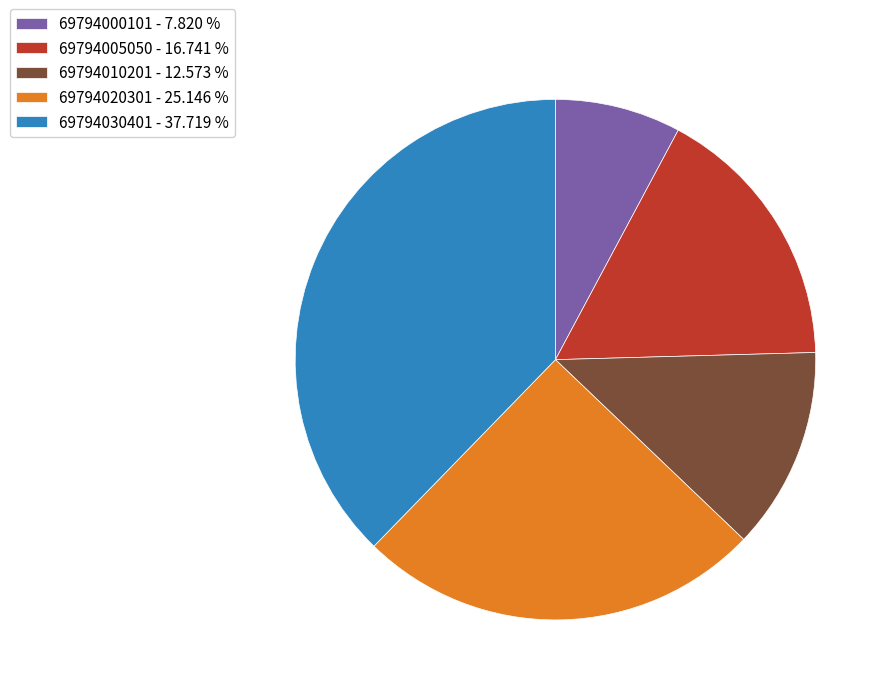

Which has a higher value, 69794005050 or 69794020301?

69794020301